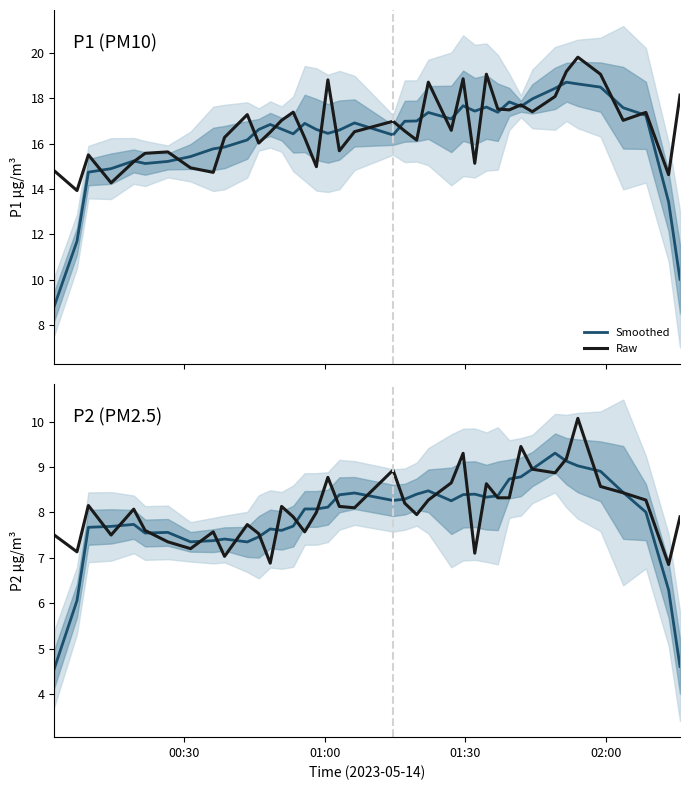

What is the difference between the maximum and minimum values in the Raw series?

3.2